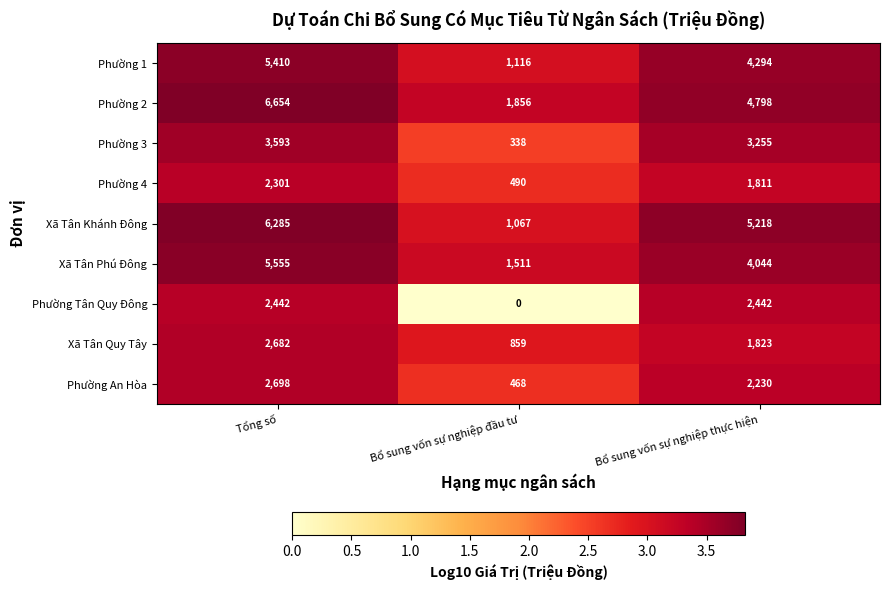

At Bổ sung vốn sự nghiệp đầu tư, list the series in order from smallest to largest.

Phường Tân Quy Đông, Phường 3, Phường An Hòa, Phường 4, Xã Tân Quy Tây, Xã Tân Khánh Đông, Phường 1, Xã Tân Phú Đông, Phường 2